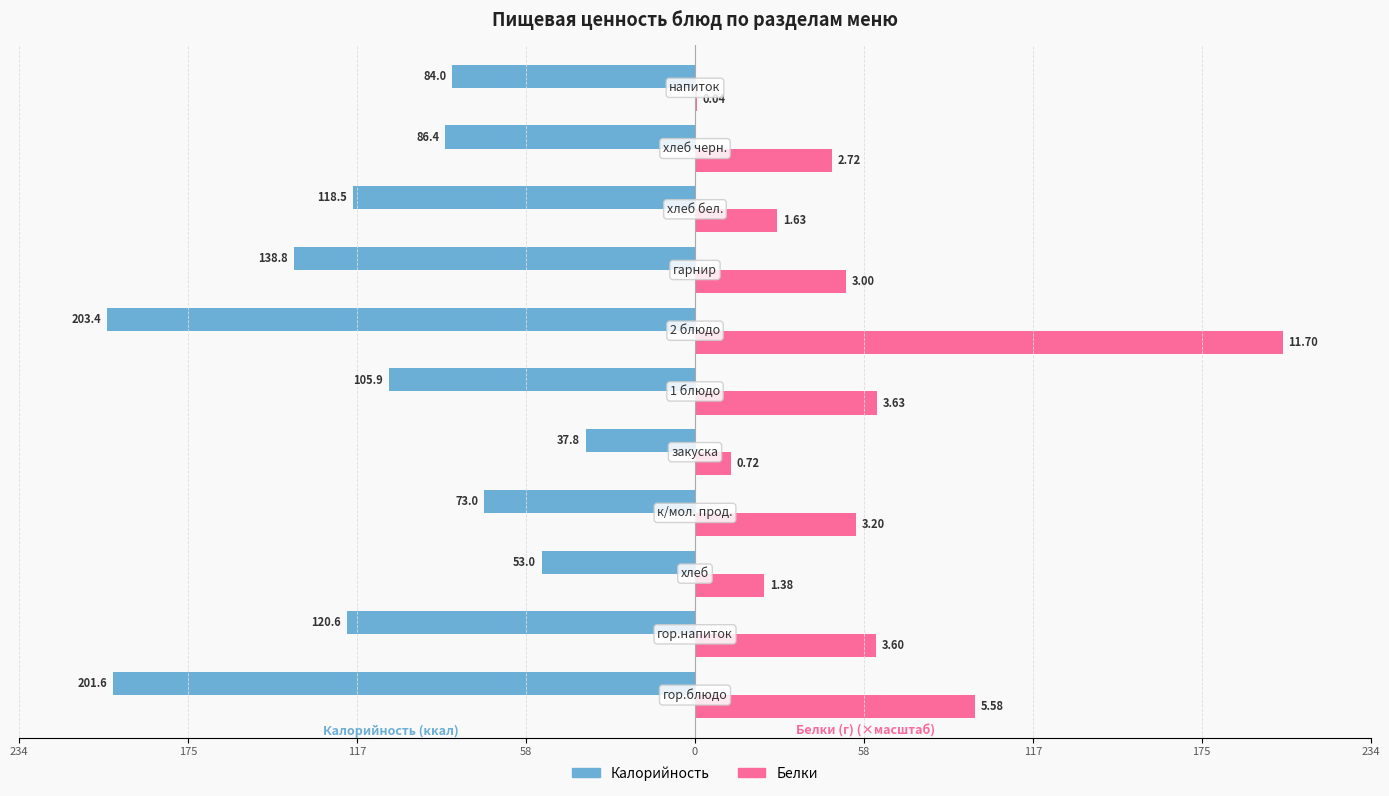

What are all the series names shown in the legend?

Калорийность, Белки